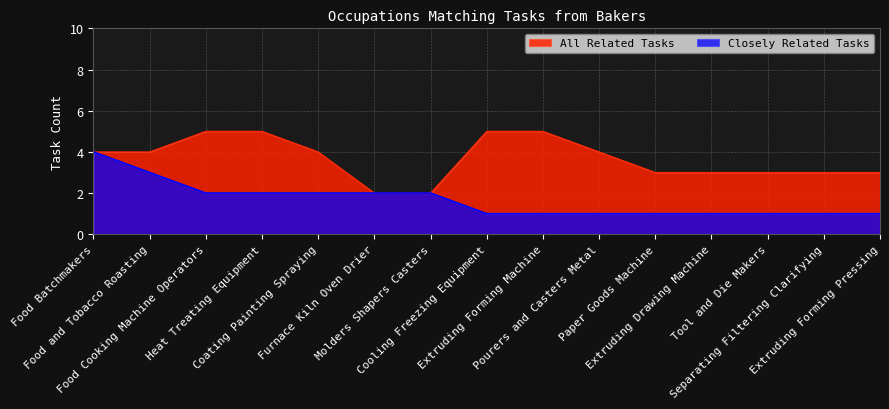

What is the label of the 15th point from the right?

Food Batchmakers